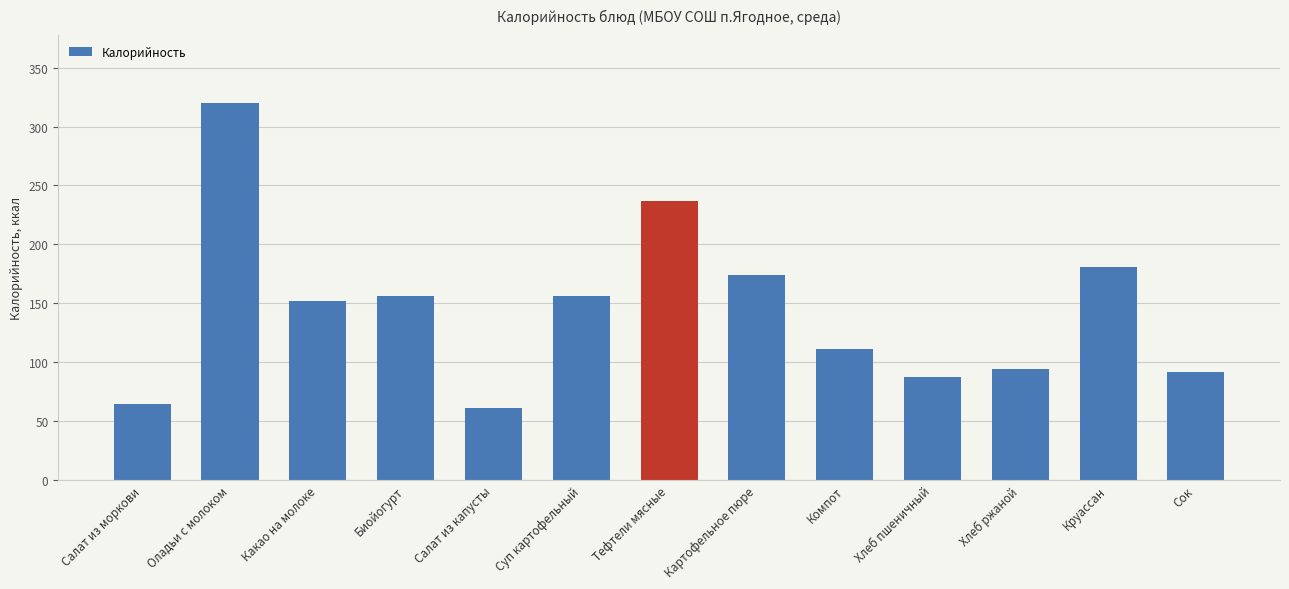

What is the difference between the values at Сок and Тефтели мясные?

144.7